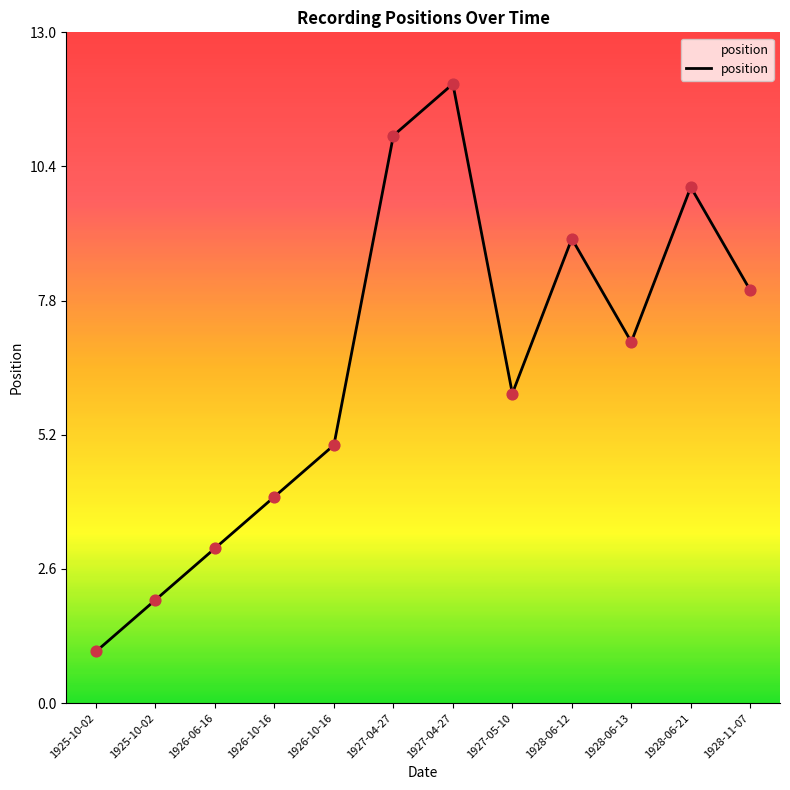

Between 1925-10-02 and 1927-04-27, which is larger?

1927-04-27